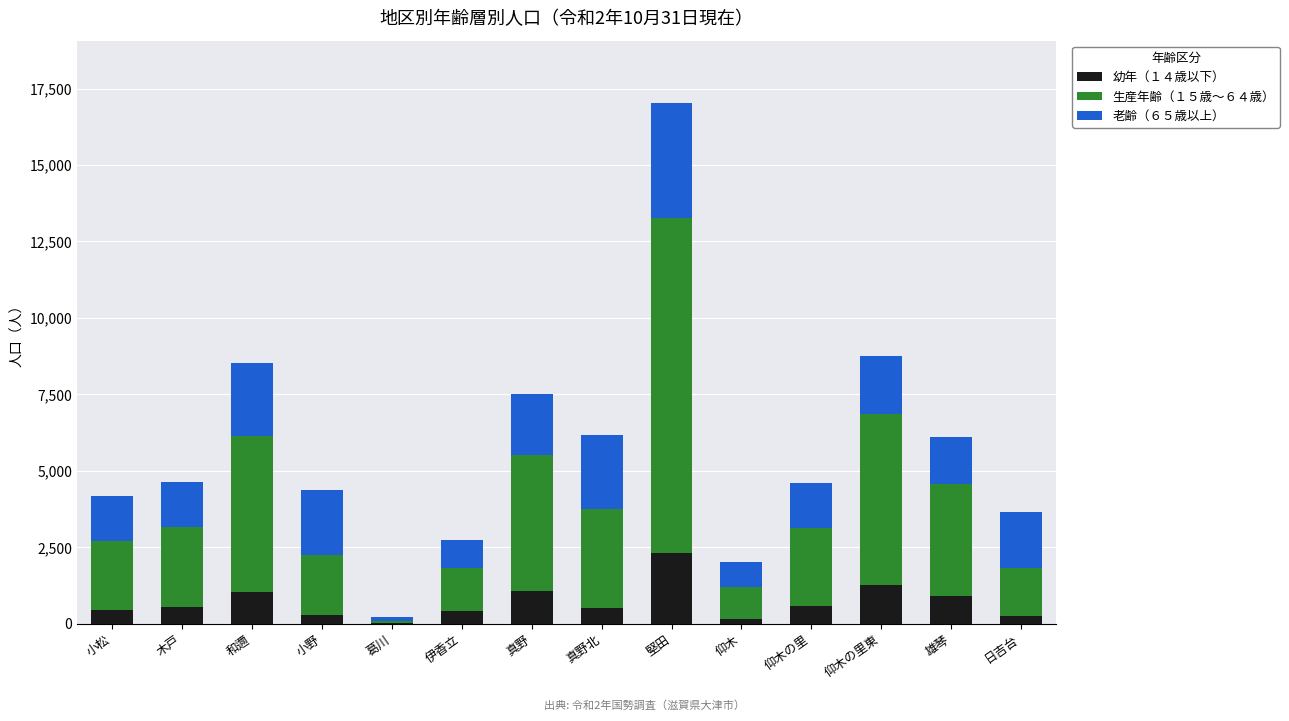

True or false: 幼年（１４歳以下） has a value of 1802 at 和邇.

False